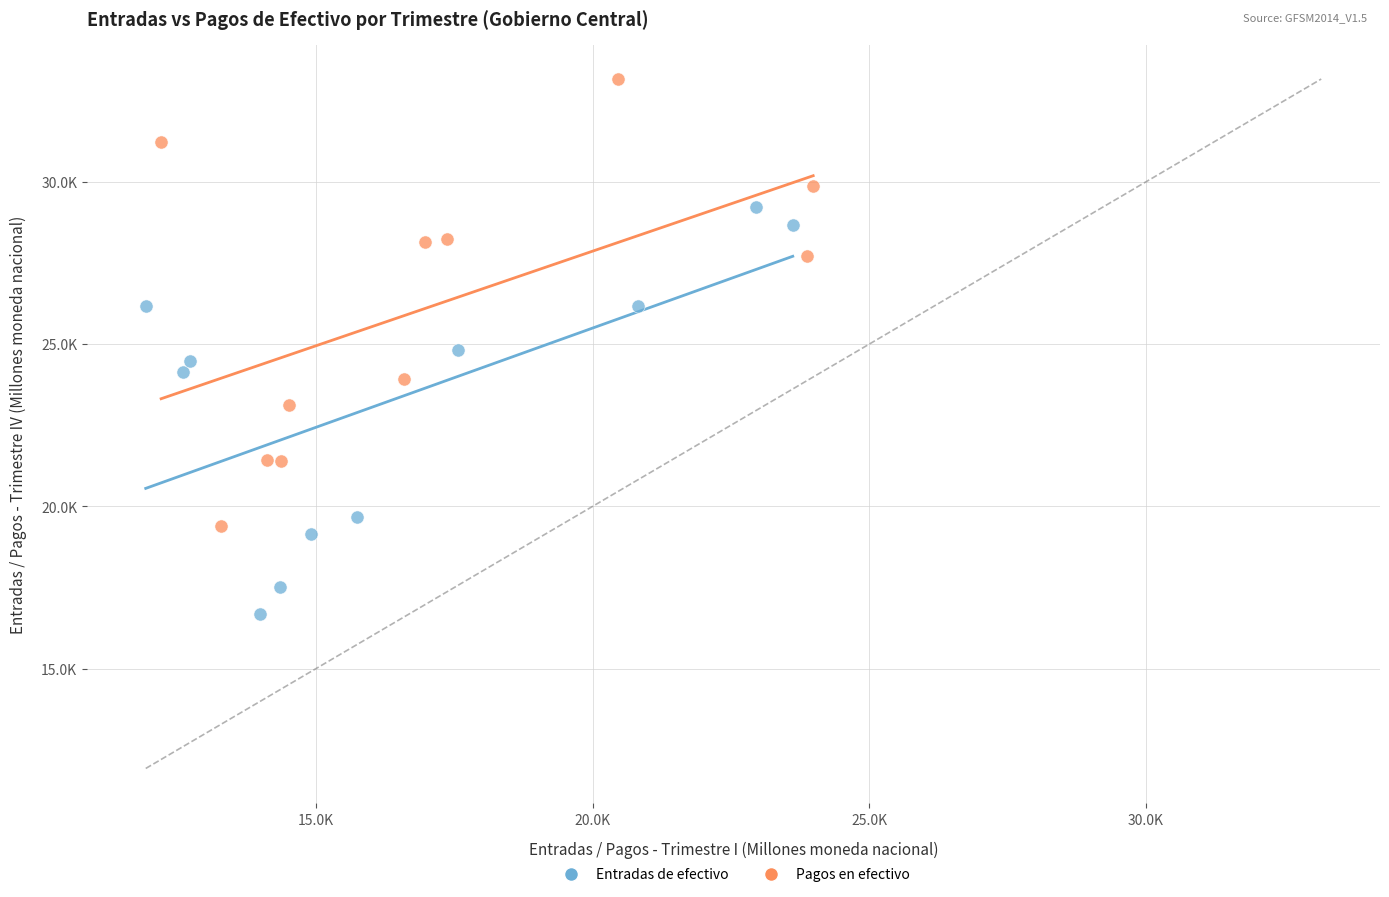

What are all the series names shown in the legend?

Entradas de efectivo, Pagos en efectivo